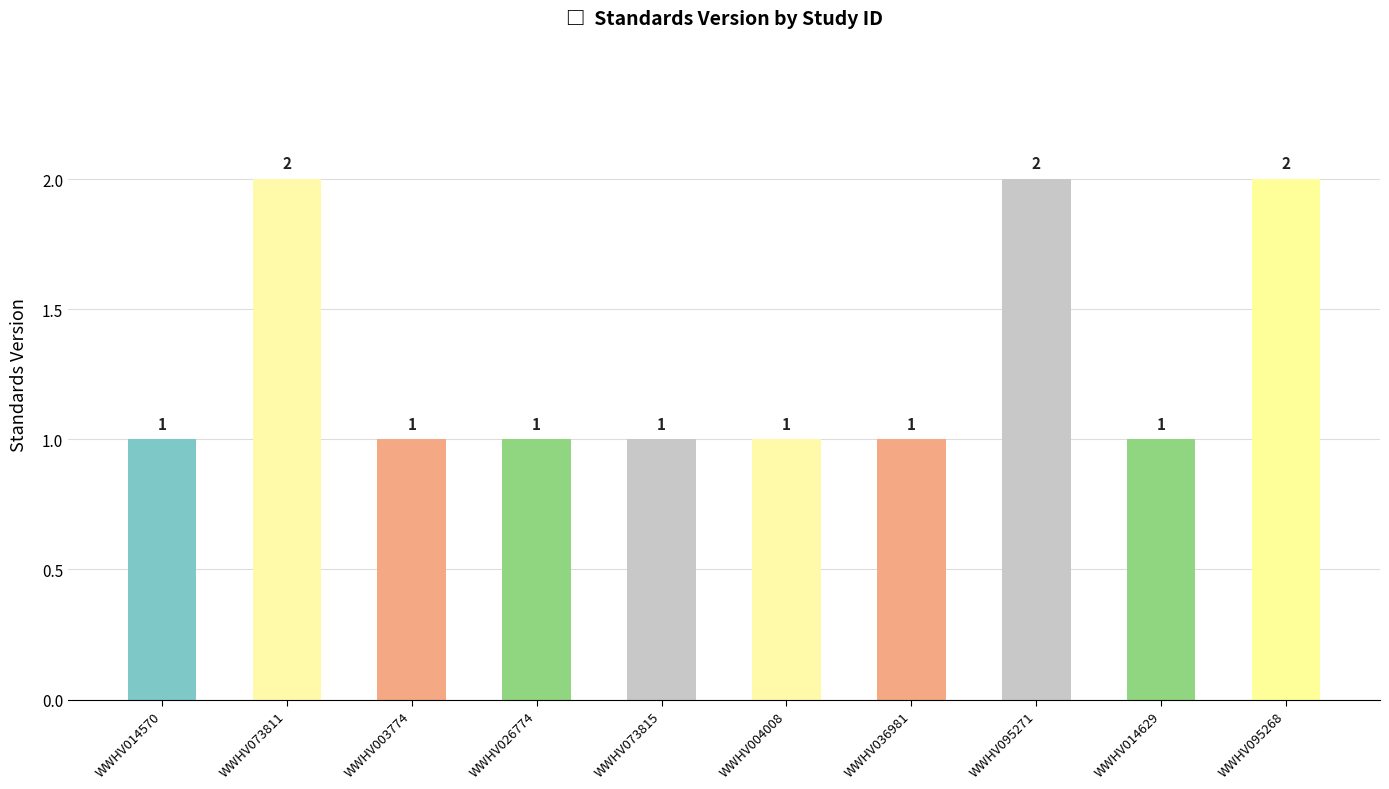

What is the difference between the maximum and minimum values?

1